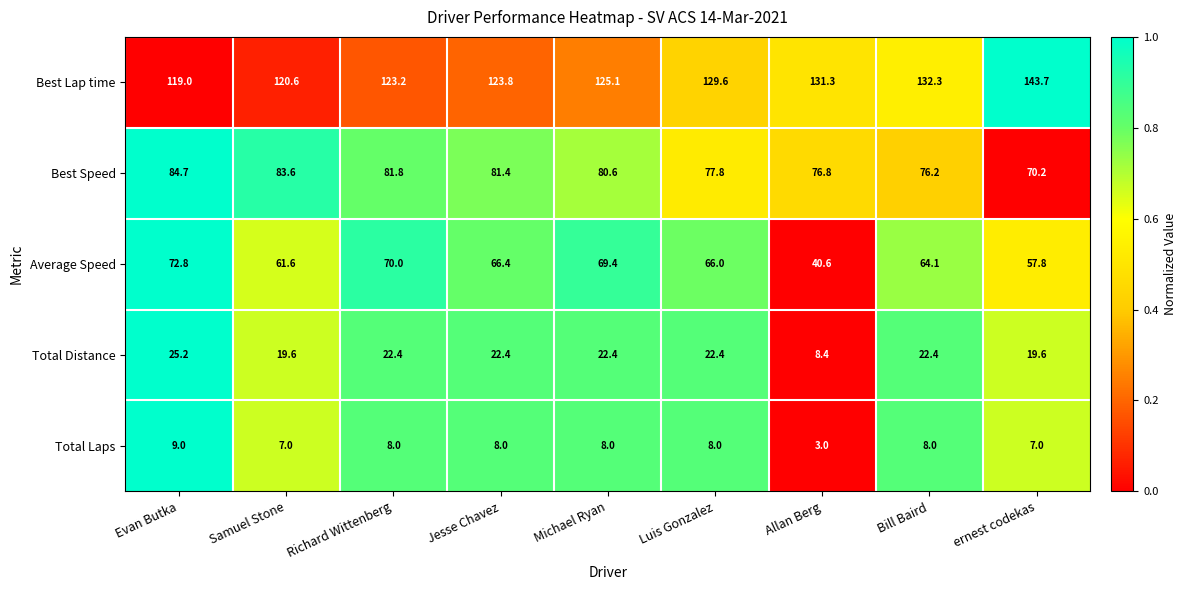

Between Jesse Chavez and Michael Ryan, which series saw the biggest shift?

Average Speed